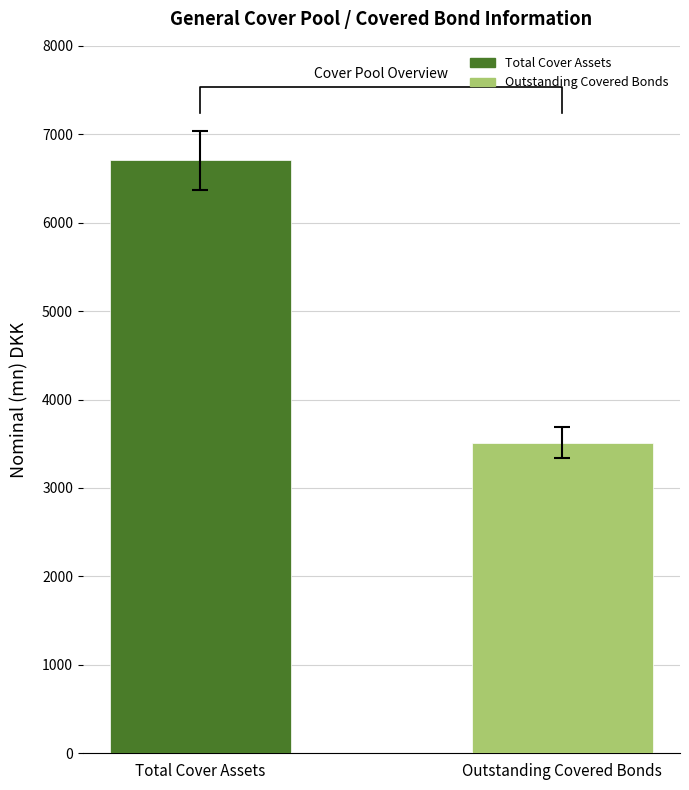

What is the sum of all values?

10218.6